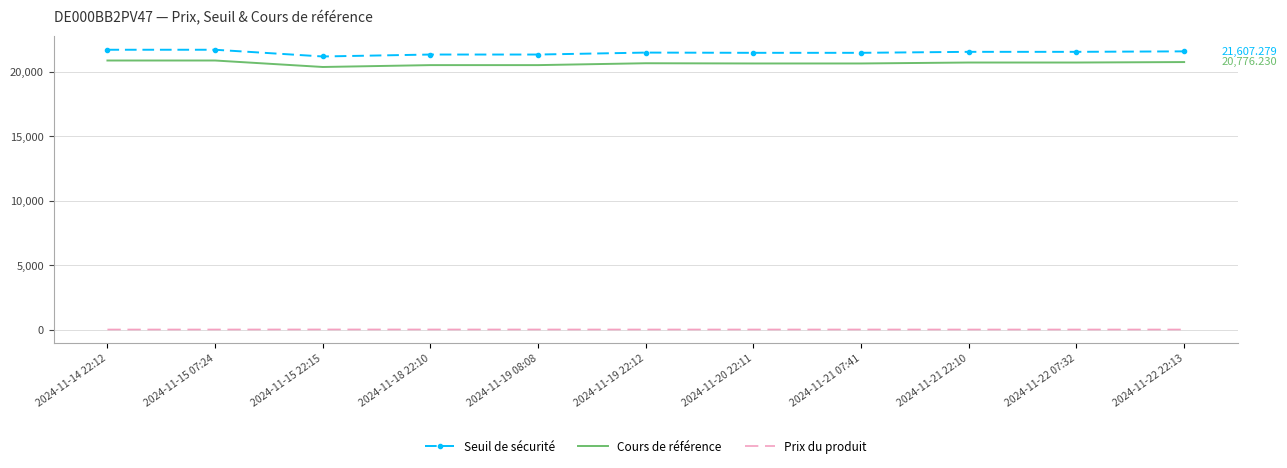

How many categories are shown in the chart?

11